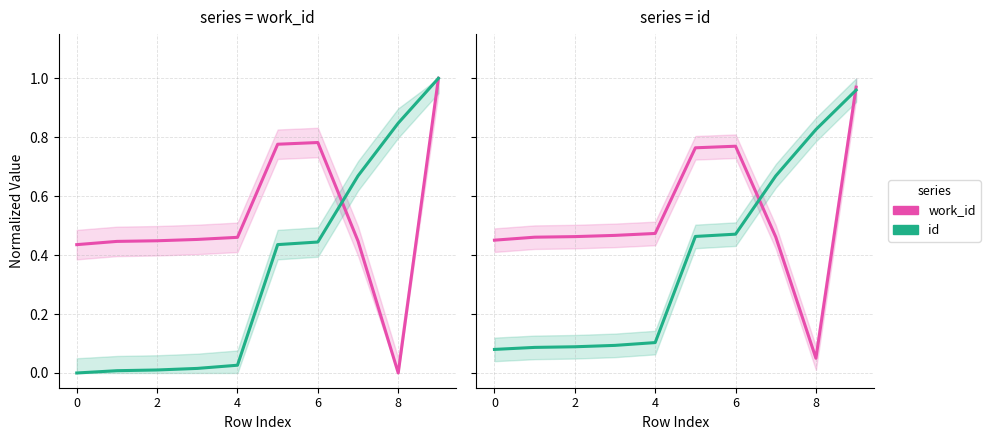

Which series has the largest total across all categories?

work_id